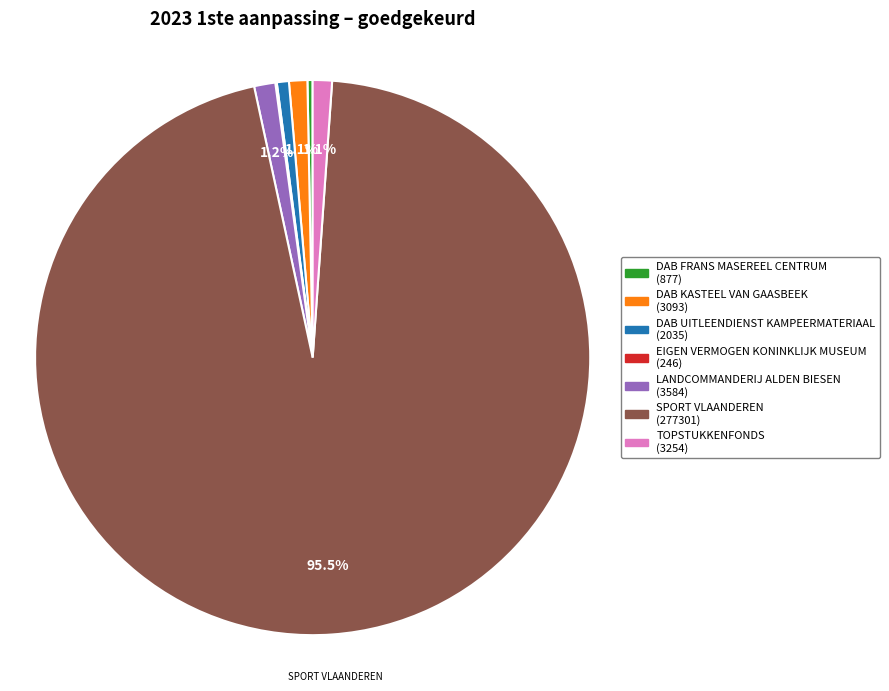

What is the ratio of the value at LANDCOMMANDERIJ ALDEN BIESEN to the value at TOPSTUKKENFONDS?

1.1